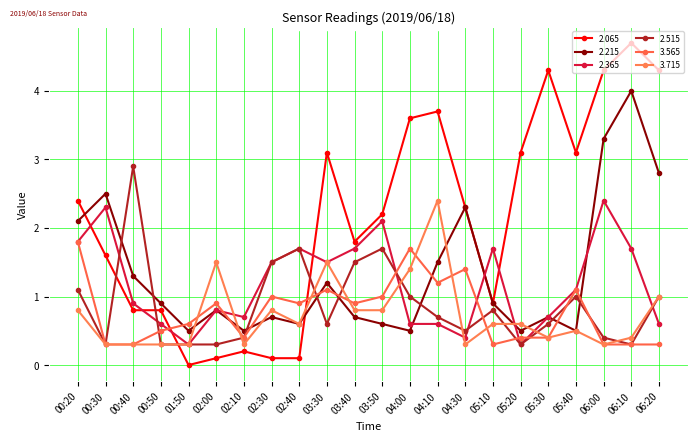

True or false: 2.515 has more than 0 points higher than both neighbors.

True